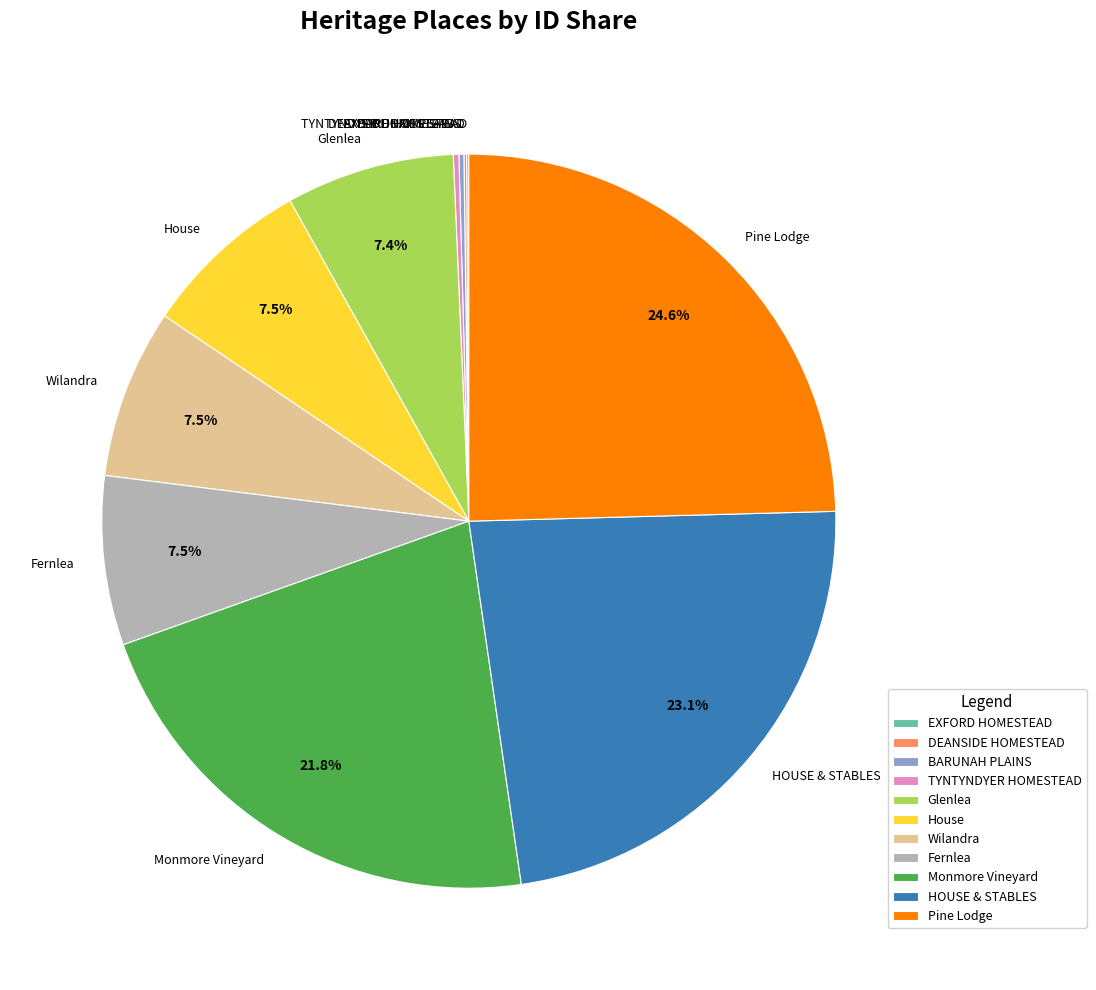

Is the sum of Fernlea and Pine Lodge greater than half?

No